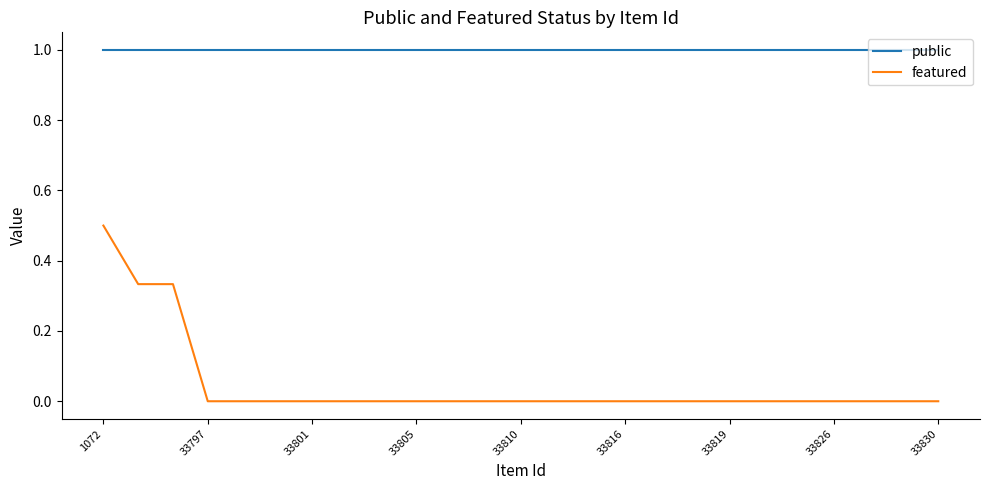

What are all the series names shown in the legend?

public, featured